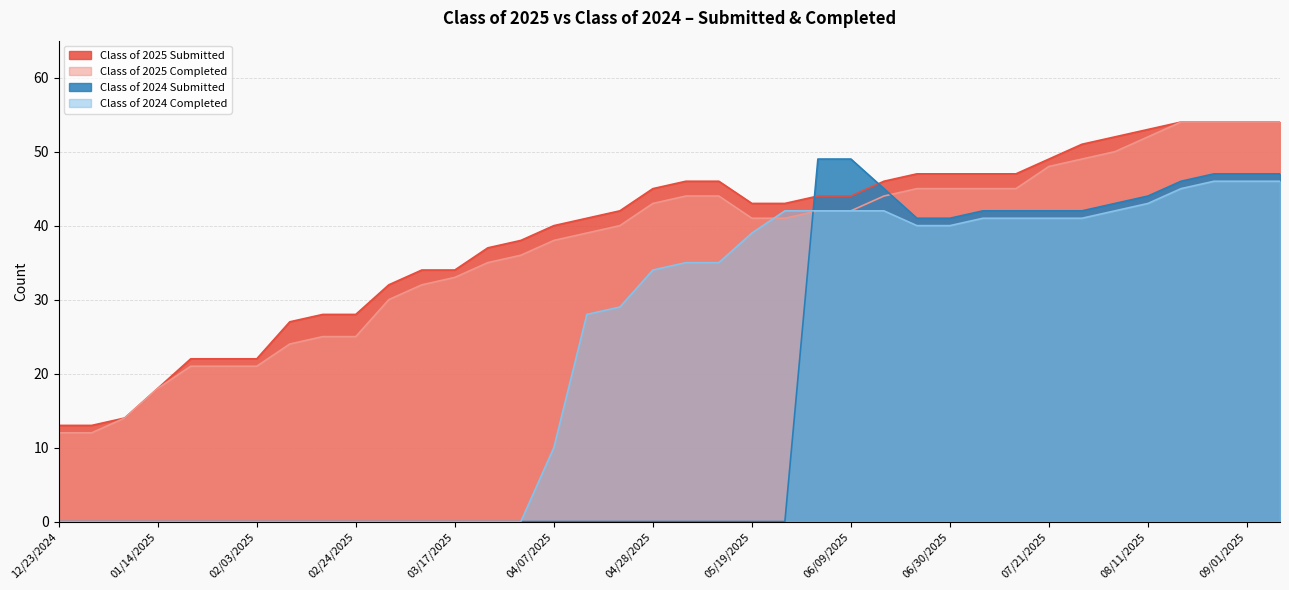

Reading right to left, list all the values displayed in this chart.

Class of 2025 Submitted: 54	54	54	54	53	52	51	49	47	47	47	47	46	44	44	43	43	46	46	45	42	41	40	38	37	34	34	32	28	28	27	22	22	22	18	14	13	13
Class of 2025 Completed: 54	54	54	54	52	50	49	48	45	45	45	45	44	42	42	41	41	44	44	43	40	39	38	36	35	33	32	30	25	25	24	21	21	21	18	14	12	12
Class of 2024 Submitted: 47	47	47	46	44	43	42	42	42	42	41	41	45	49	49	0	0	0	0	0	0	0	0	0	0	0	0	0	0	0	0	0	0	0	0	0	0	0
Class of 2024 Completed: 46	46	46	45	43	42	41	41	41	41	40	40	42	42	42	42	39	35	35	34	29	28	10	0	0	0	0	0	0	0	0	0	0	0	0	0	0	0